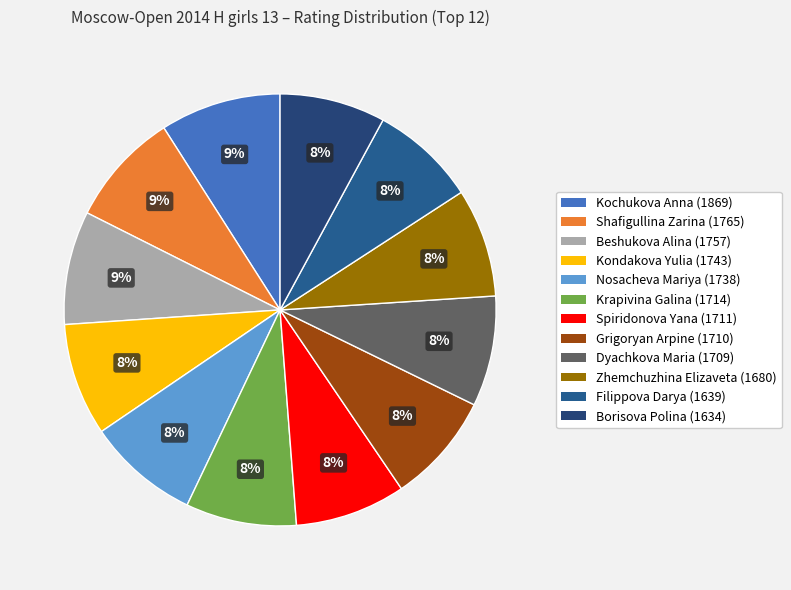

The Borisova Polina (1634) slice represents 8% of the pie. True or false?

True